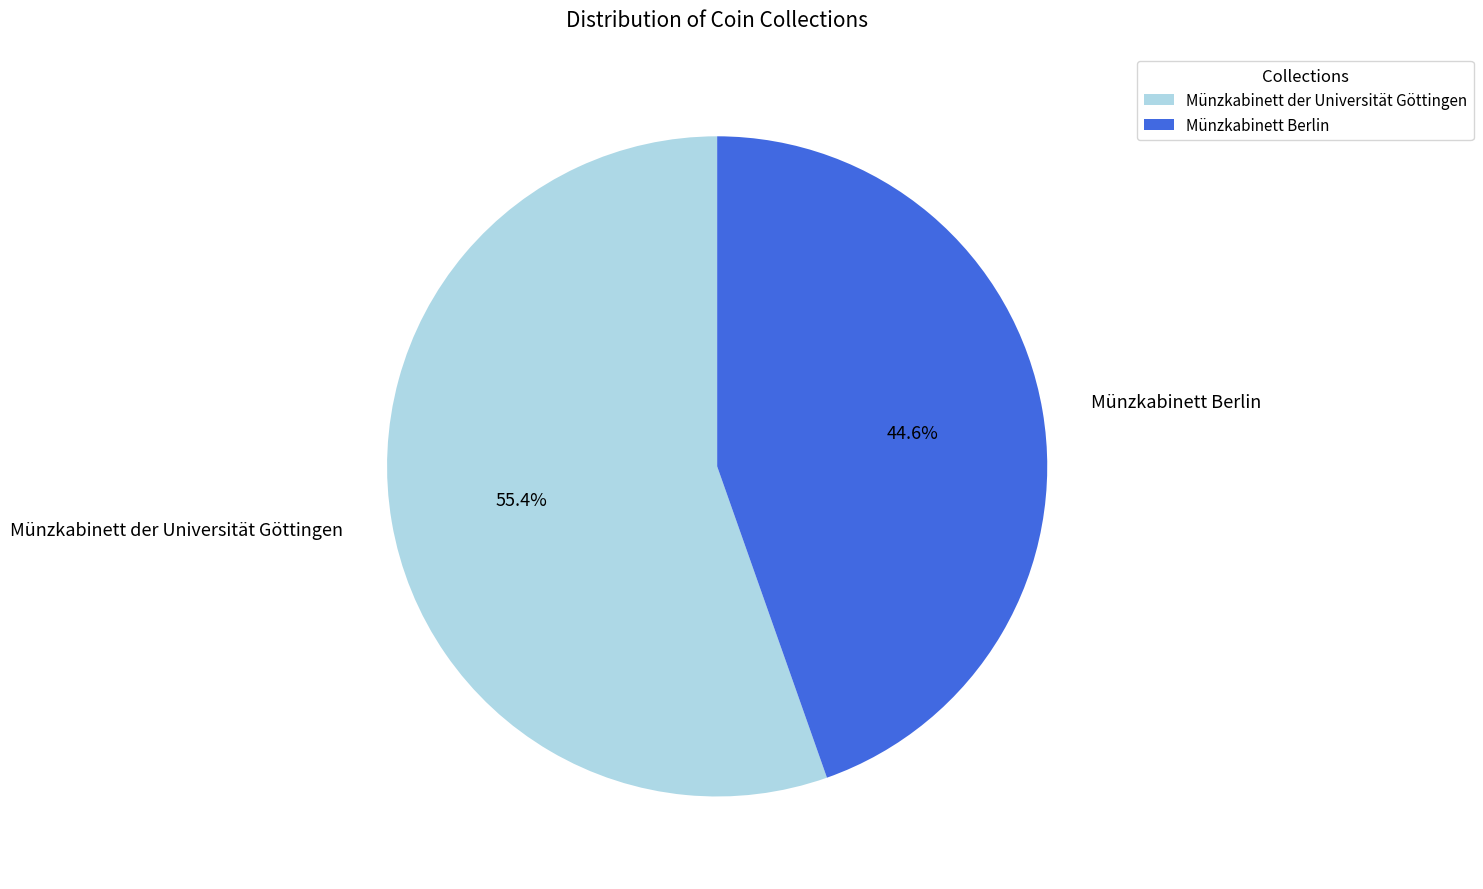

To the nearest percent, what is the average slice percentage?

50%